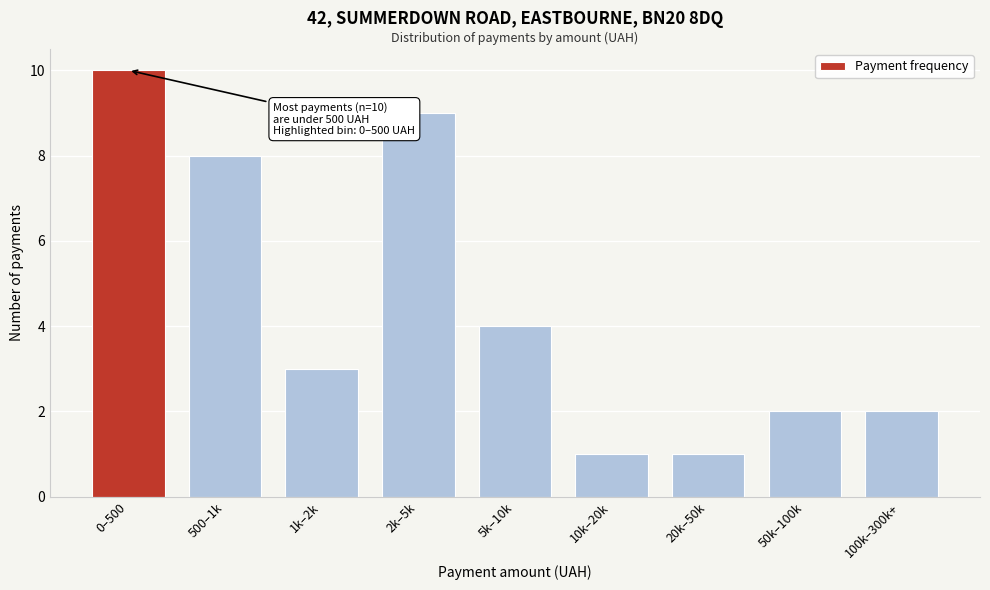

Reading left to right, list all the values displayed in this chart.

10	8	3	9	4	1	1	2	2